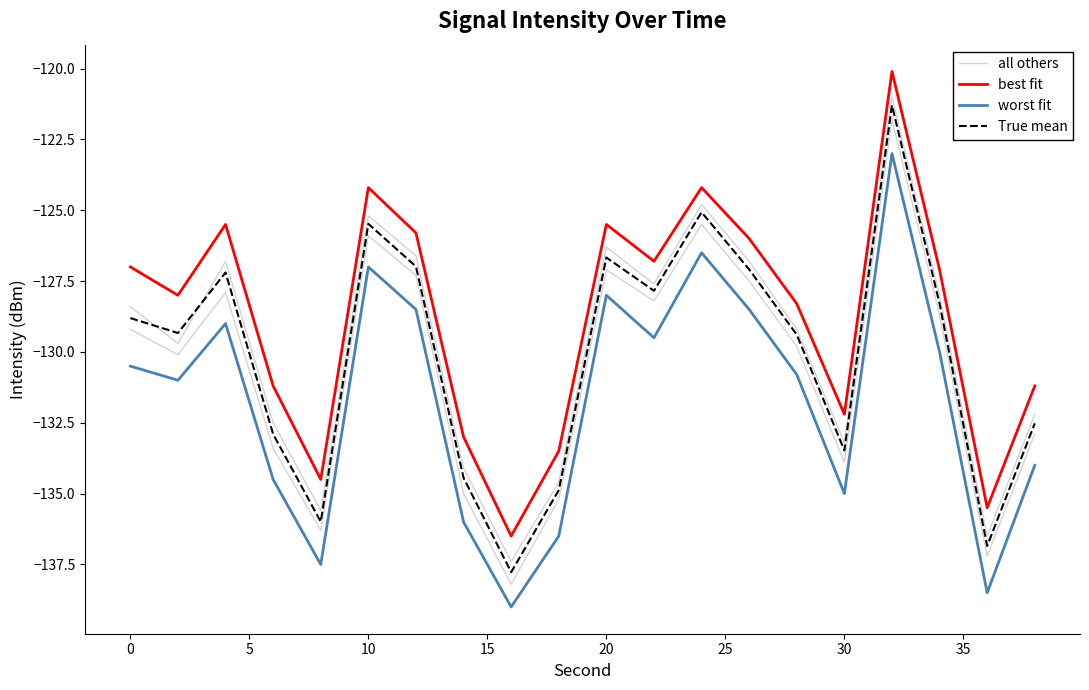

In True mean, how many points are lower than both neighbors (excluding endpoints)?

6